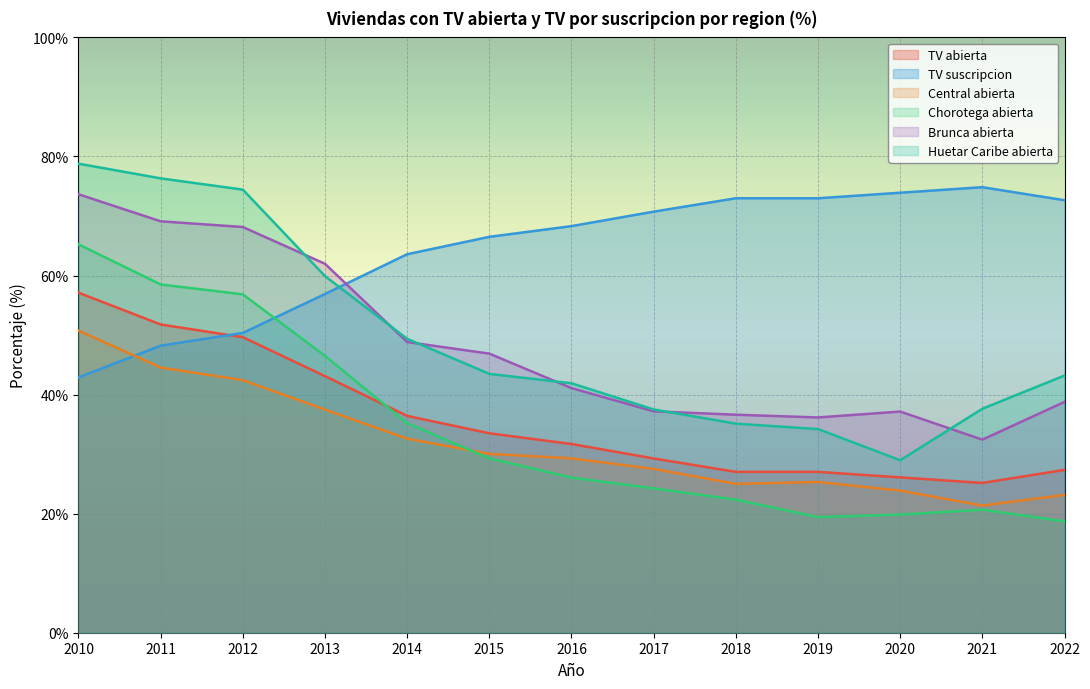

What is the difference between the maximum and second lowest values in the TV suscripcion series?

26.6